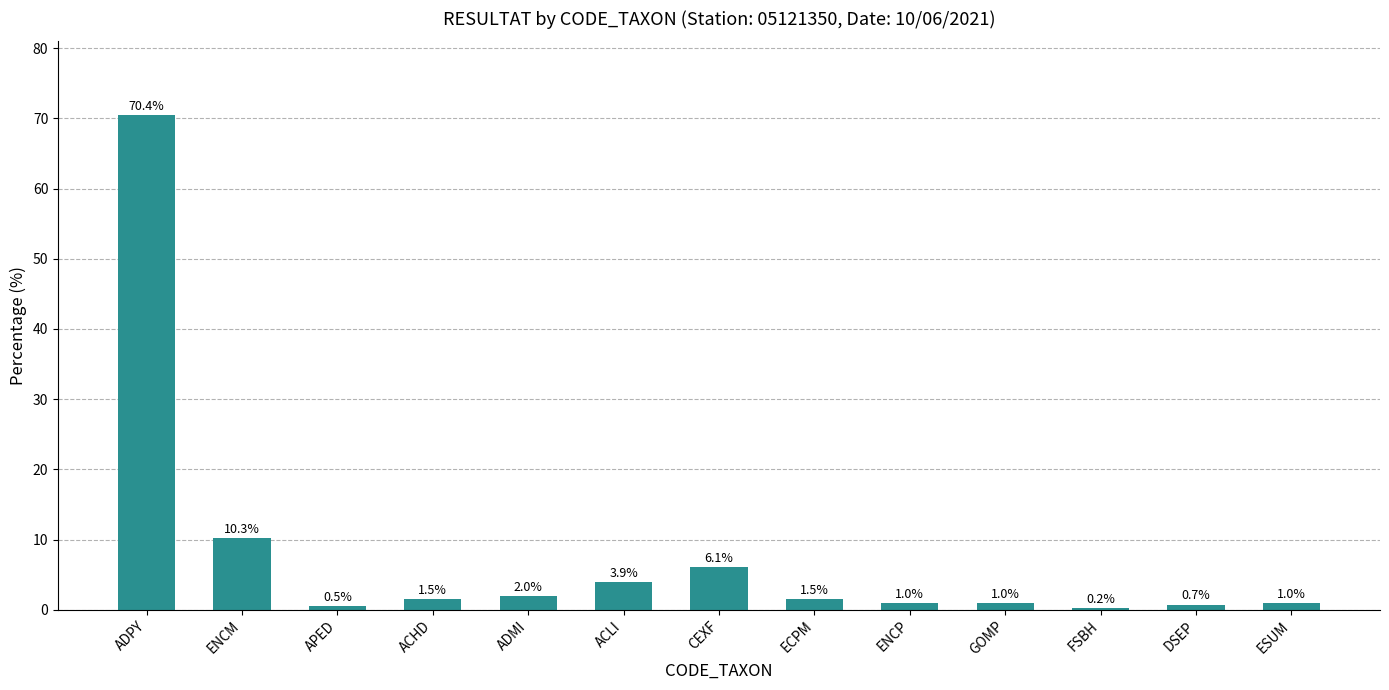

What position from the right is ADPY?

13